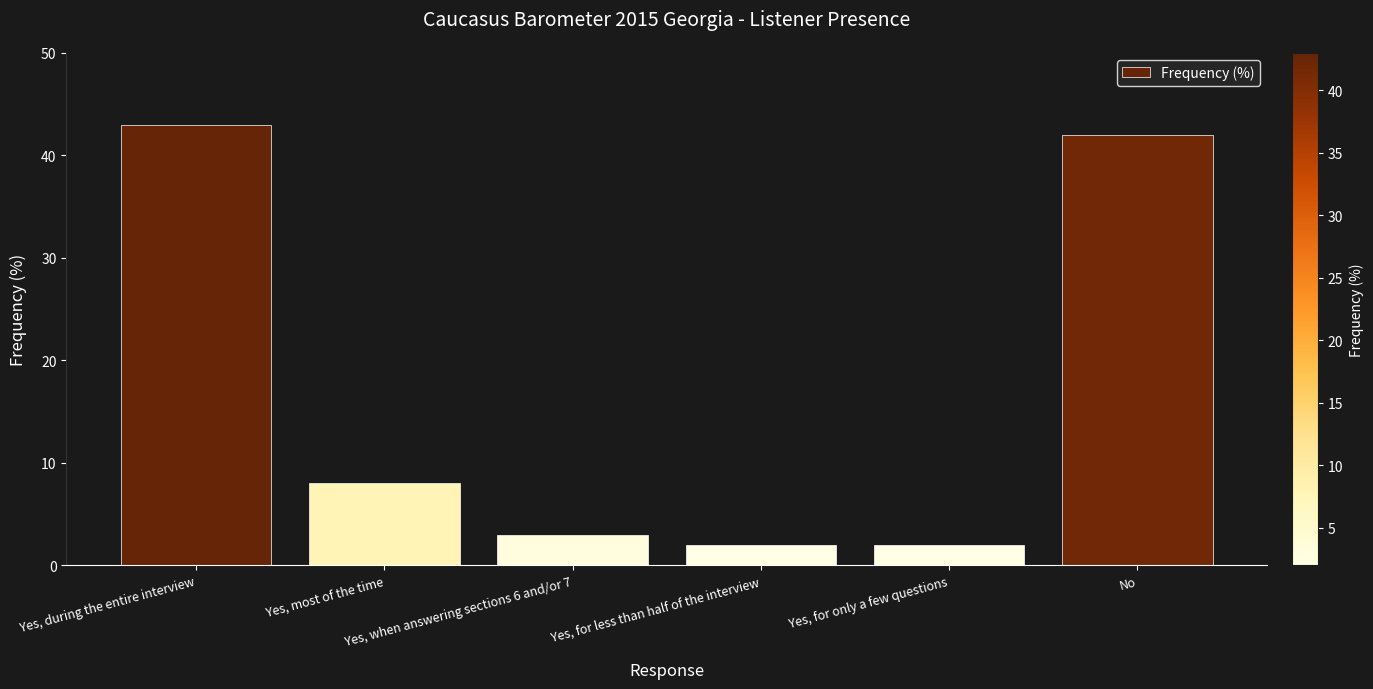

What position from the left is Yes, for only a few questions?

5